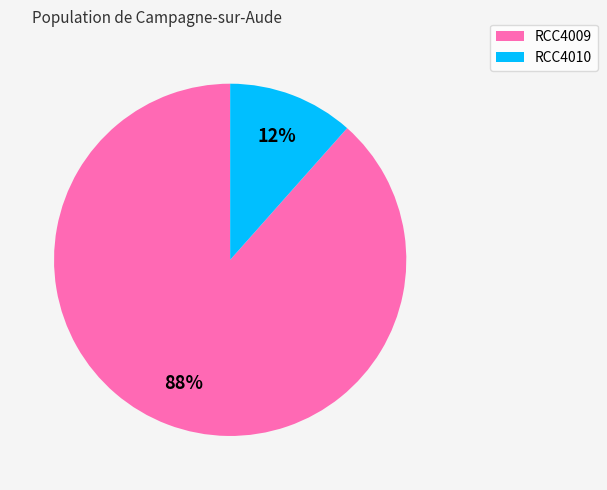

To the nearest percent, what is the average slice percentage?

50%